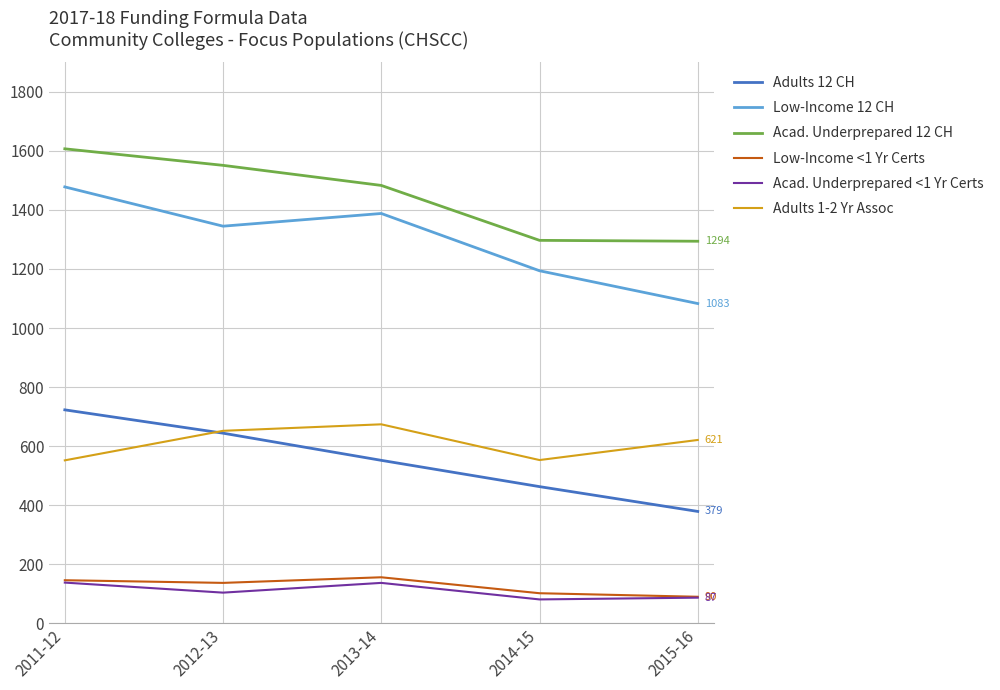

The Acad. Underprepared <1 Yr Certs series shows 65 at 2013-14. True or false?

False